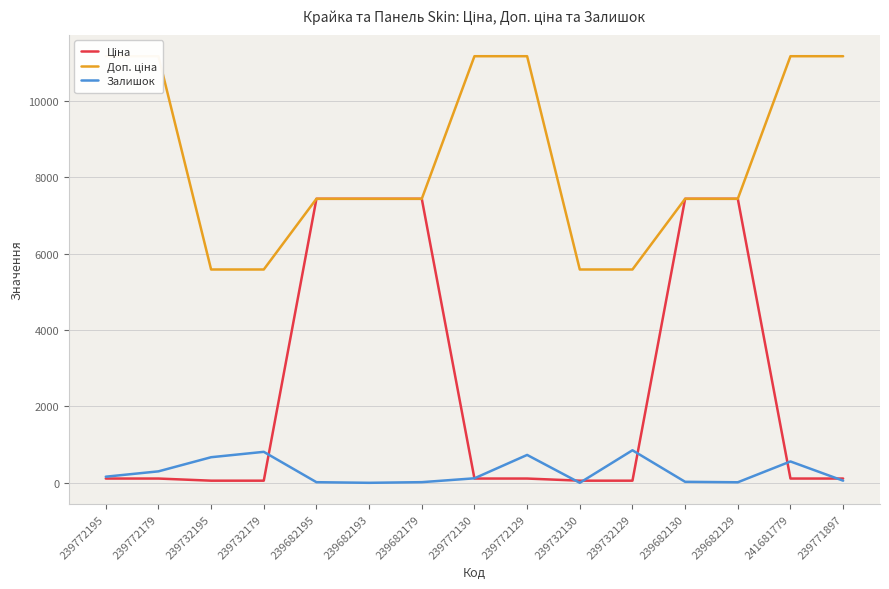

Rank the series by their average value, from highest to lowest.

Доп. ціна, Ціна, Залишок